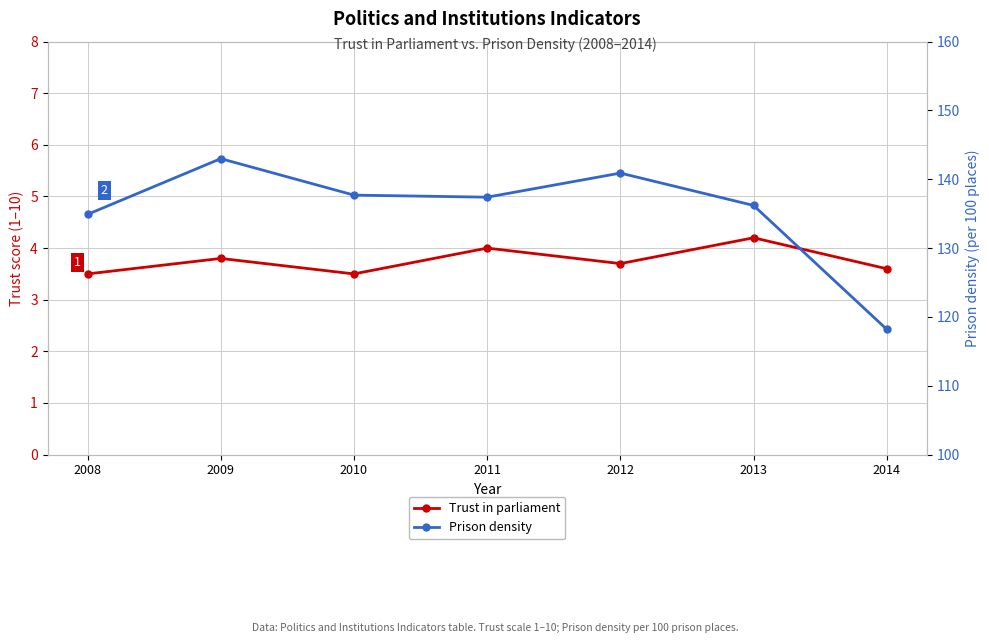

Rank the series at 2012 from lowest to highest value.

Trust in parliament, Prison density